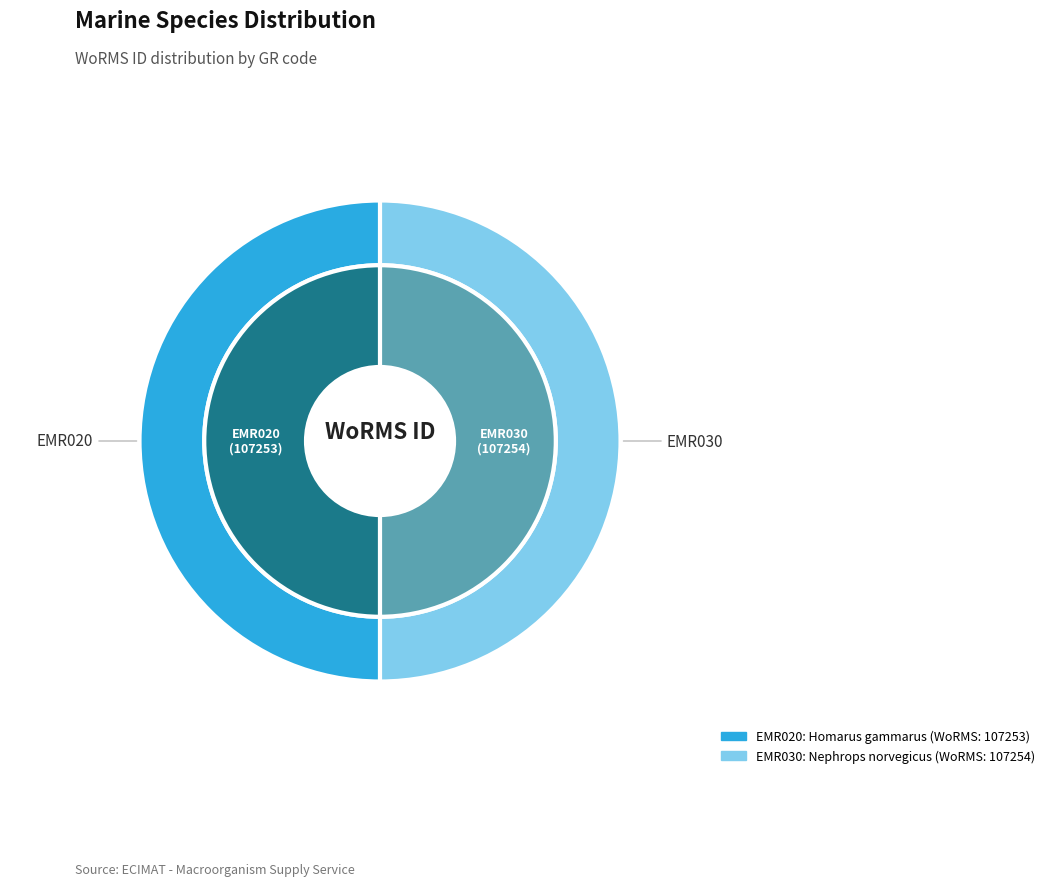

To the nearest percent, what percentage of the pie is EMR020?

50%